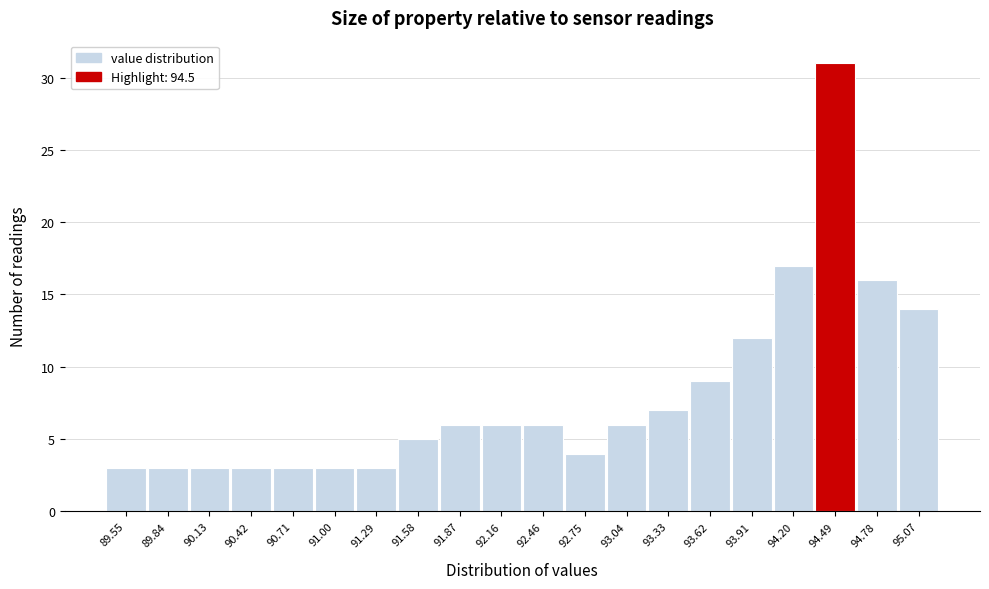

Over which range of the x-axis is the bar tallest?

94.35 to 94.65